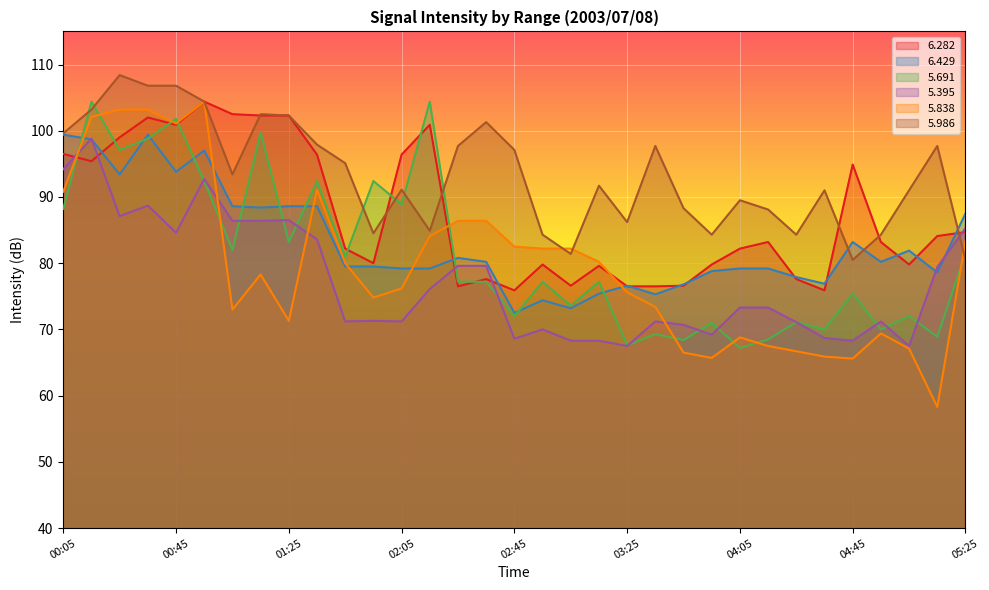

What is the sum of the   6.429 values at 01:05 and 01:55?

168.1